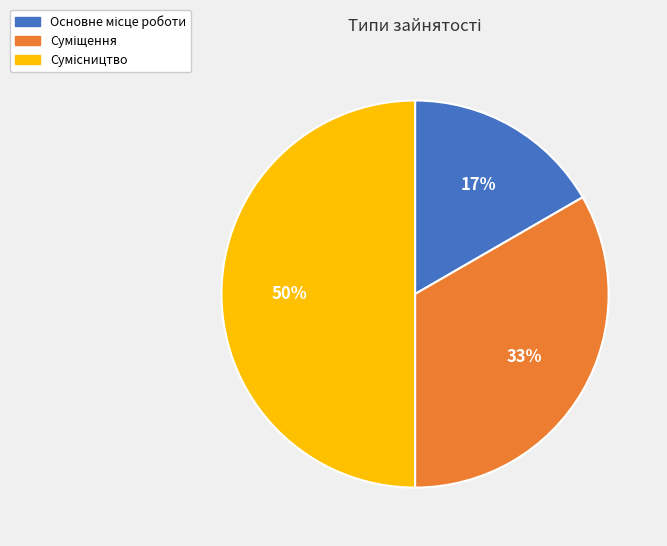

To the nearest percent, what is the average slice percentage?

33%